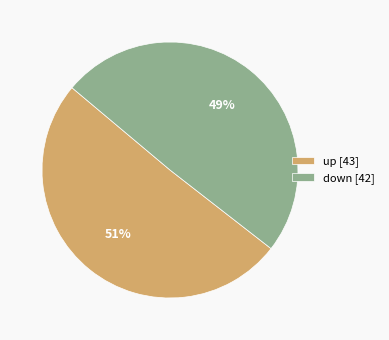

How many slices are in this pie chart?

2